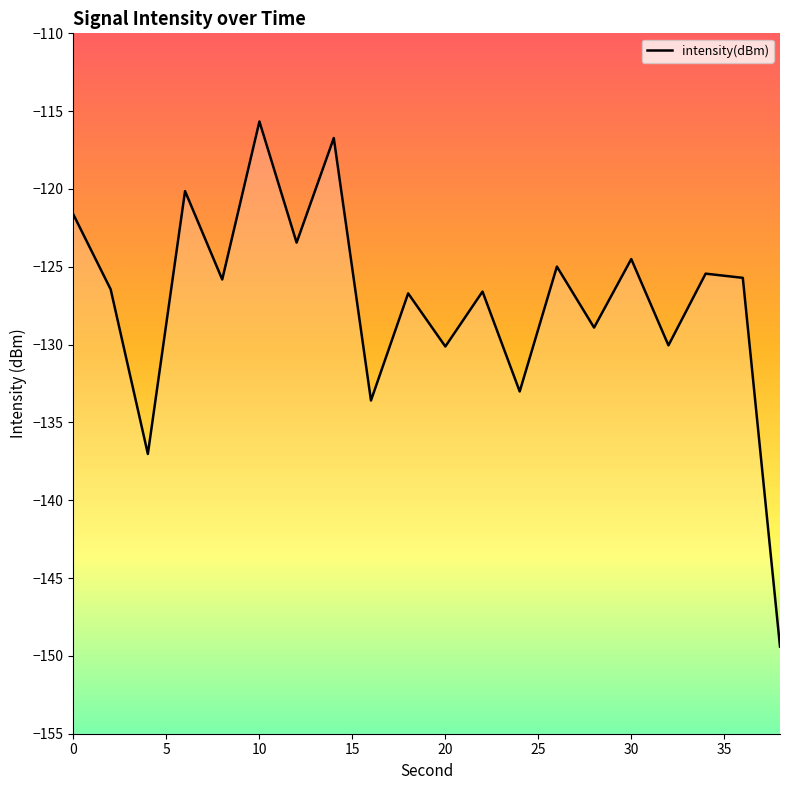

At which category does the chart reach its peak across all series?

10